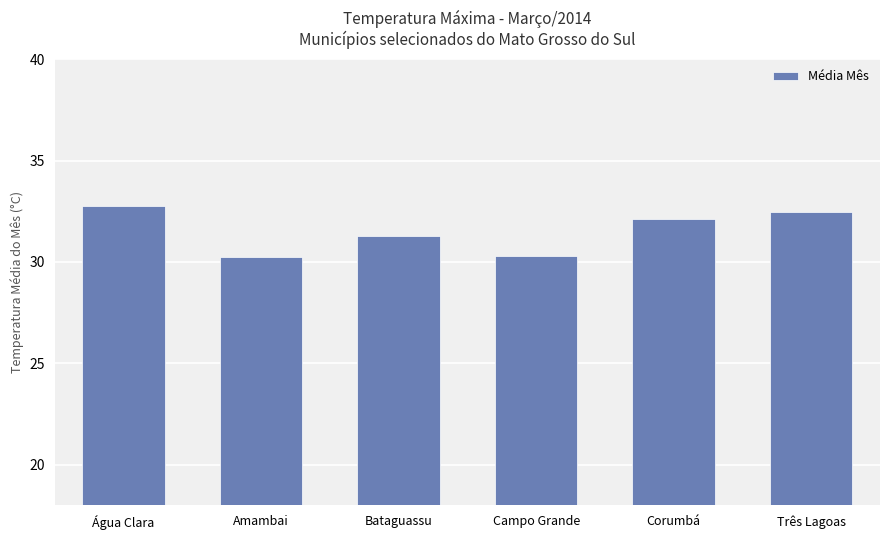

Approximately how many times larger is the value at Água Clara compared to Amambai?

1.1